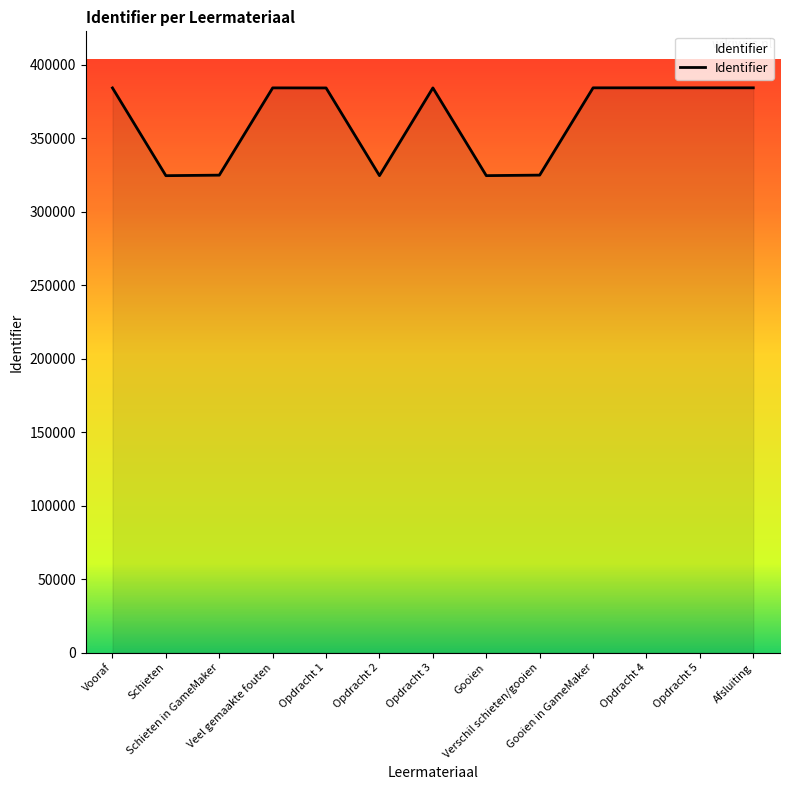

What is the smallest value displayed?

324429